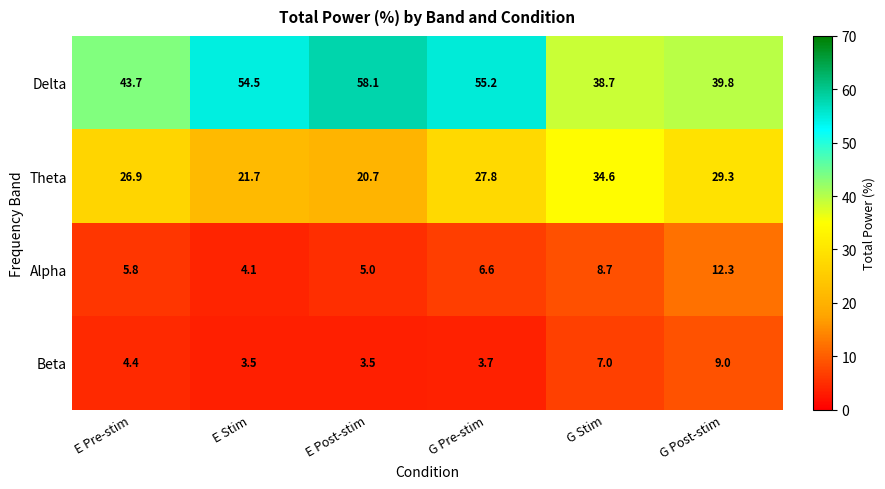

Where is Delta nearest to the value 48?

E Pre-stim